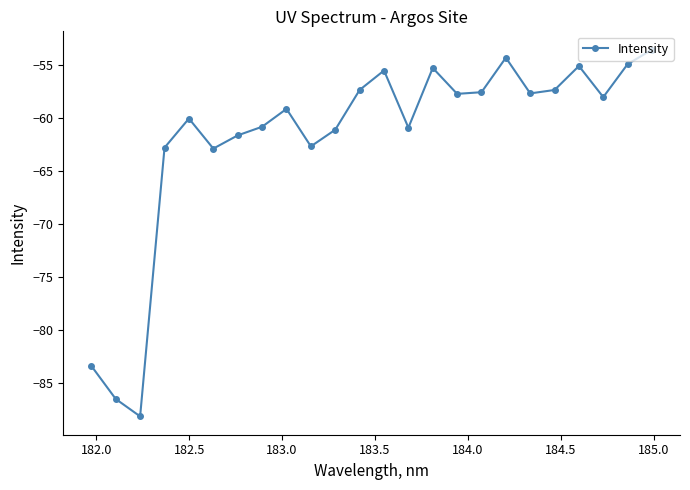

What is the value of the 10th point from the left?

-62.7